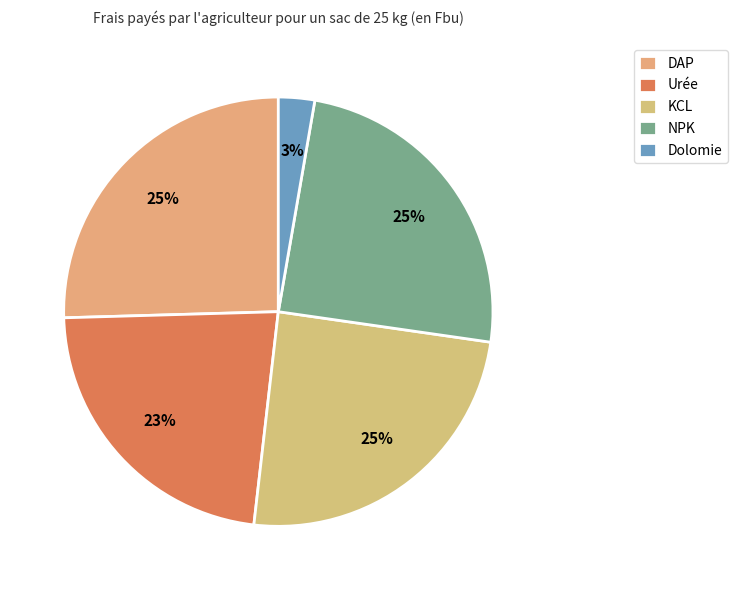

Does any single category account for the majority?

No